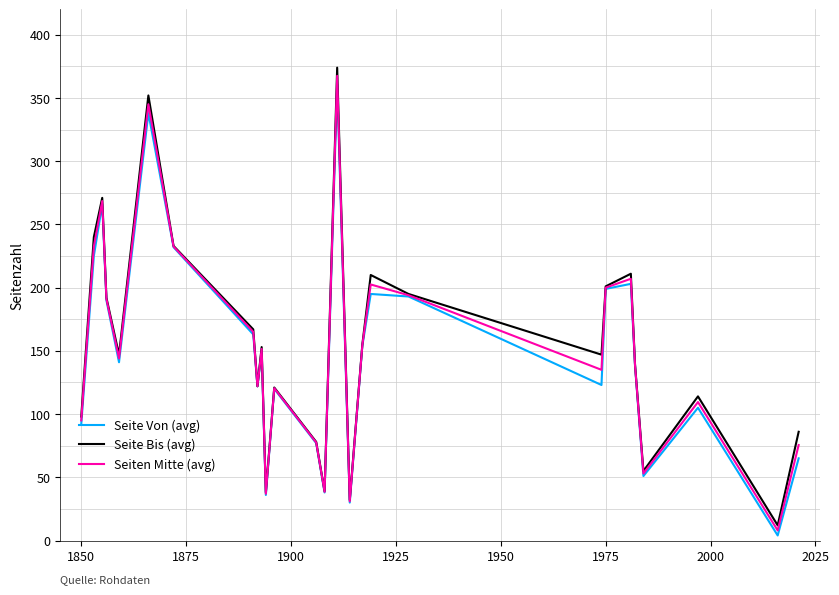

What is the greatest value displayed?

374.0